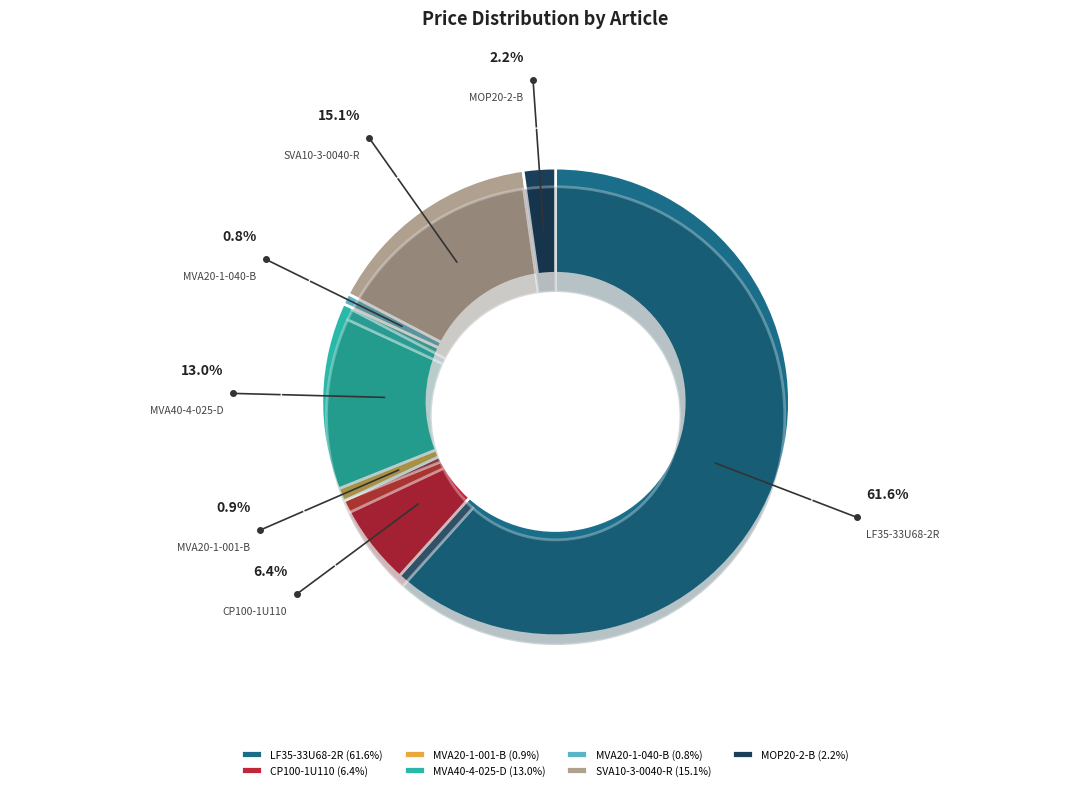

To the nearest percent, what portion does MVA20-1-001-B represent?

1%